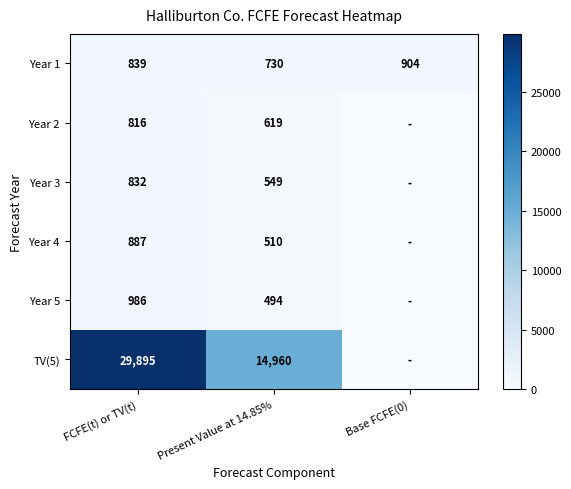

Which category has the lowest value across all series?

Base FCFE(0)